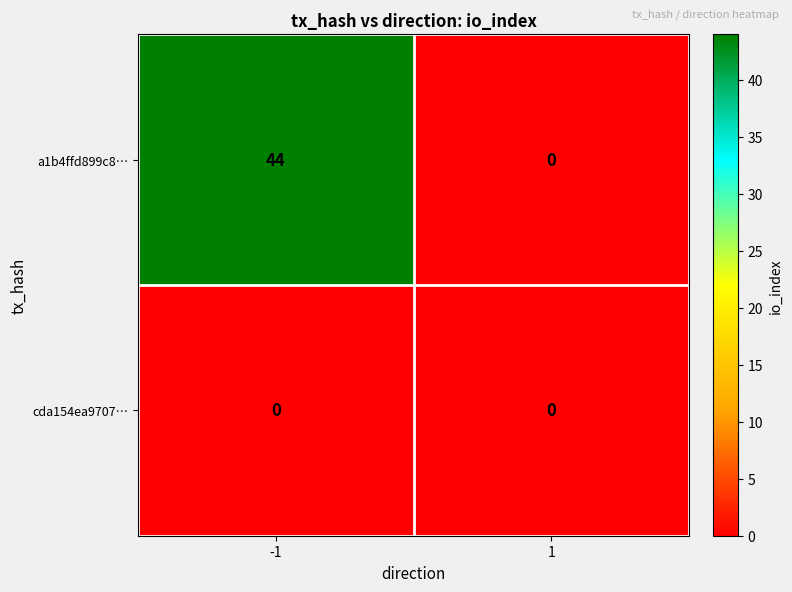

At which category is the sum across all series the highest?

-1